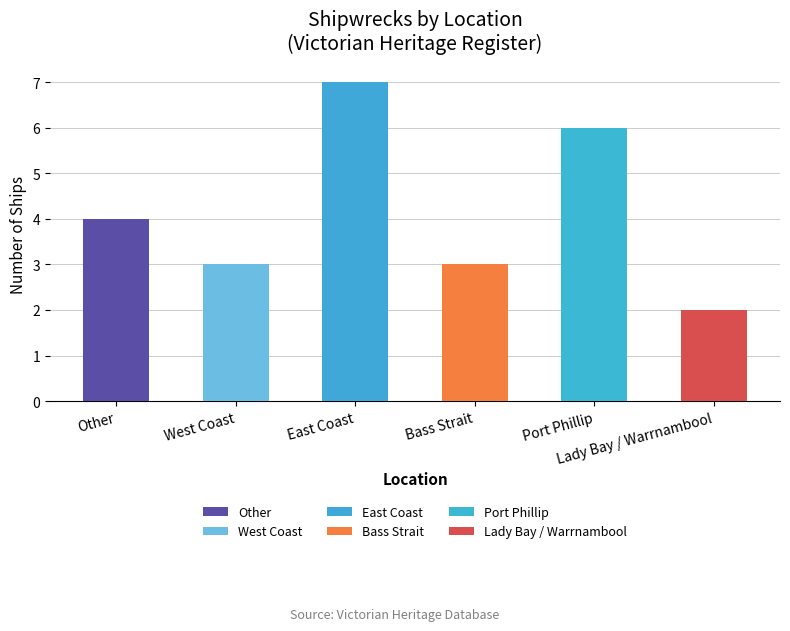

What is the ratio of the value at Bass Strait to the value at West Coast?

1.0